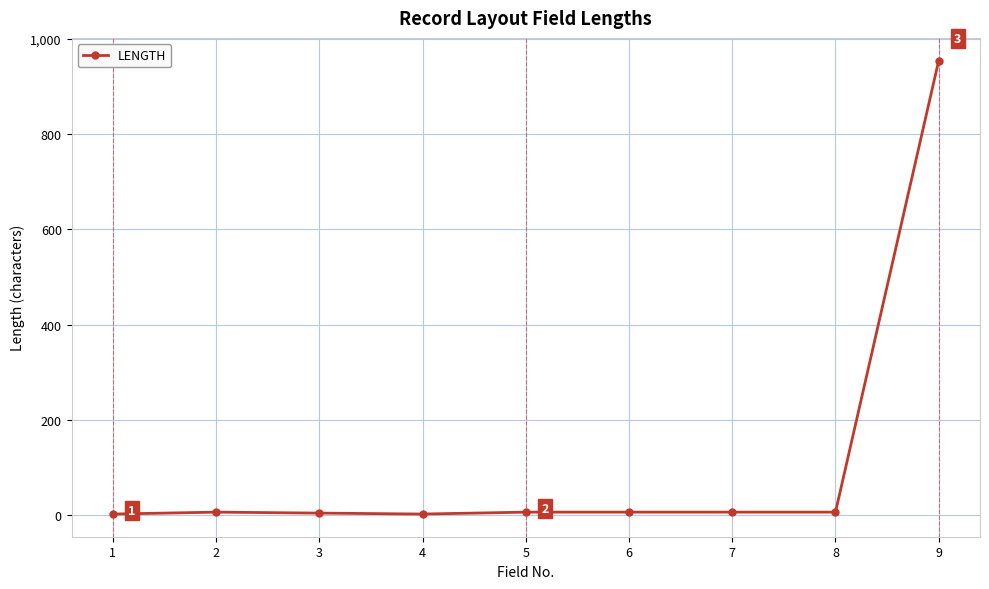

What is the sum of all values?

1000